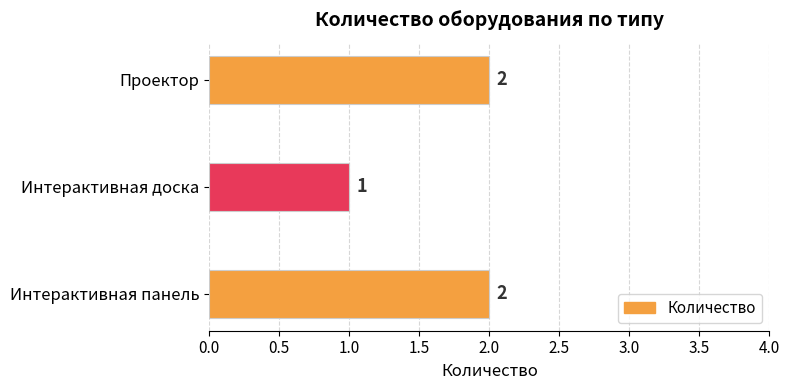

At which category does the chart reach its minimum across all series?

Интерактивная доска